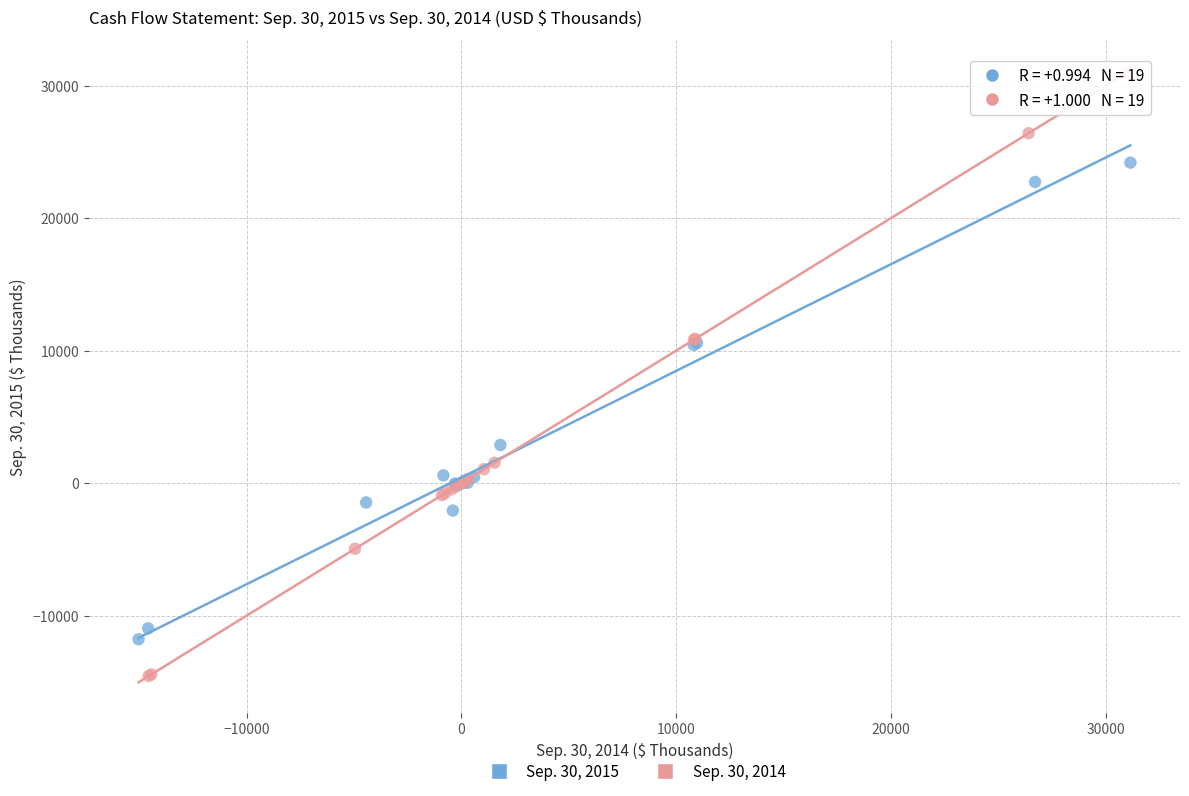

Which series contains the lowest Y value?

Sep. 30, 2014